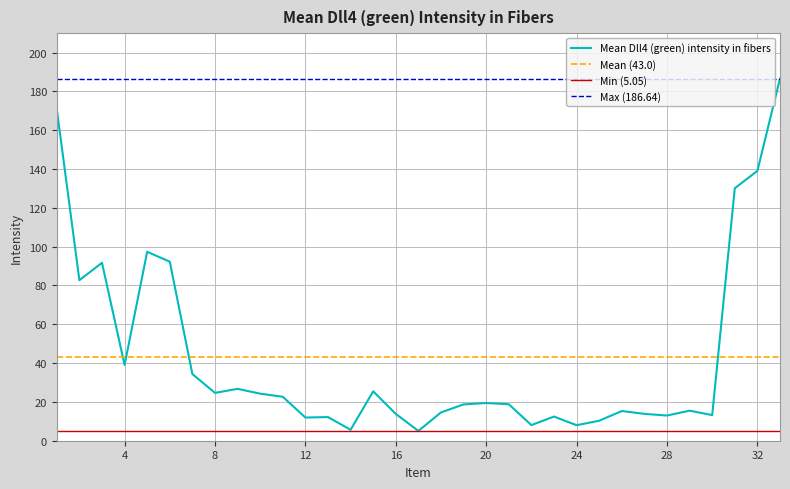

What is the value of the 8th point from the left?

24.6